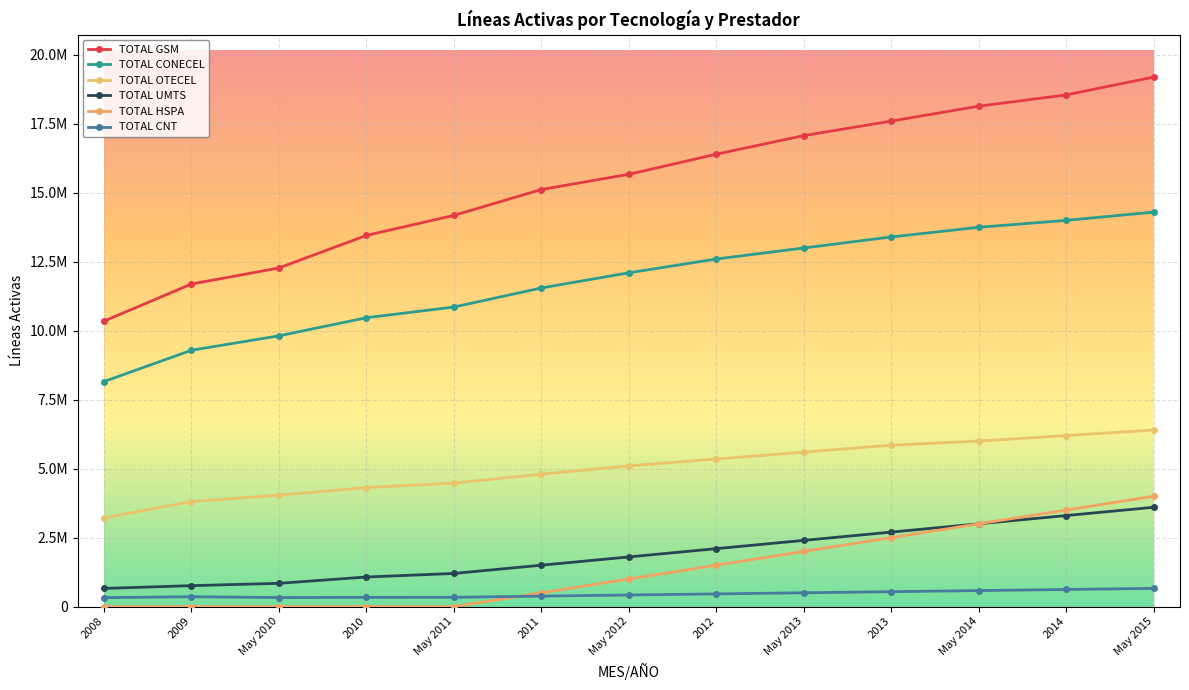

What is the label of the 11th point from the right?

May 2010